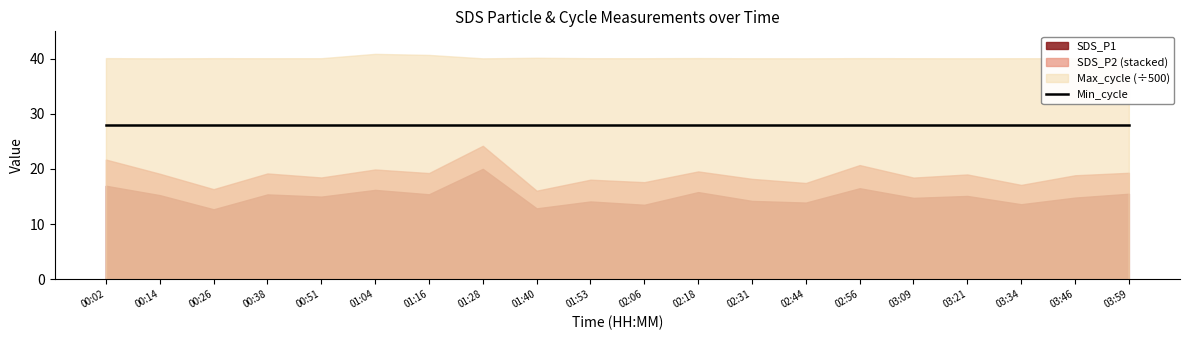

Reading left to right, what are all the values shown in this chart?

SDS_P1: 16.9	15.2	12.7	15.4	15.0	16.2	15.4	20.0	12.8	14.1	13.5	15.8	14.2	13.9	16.5	14.8	15.1	13.6	14.8	15.5
SDS_P2: 4.8	3.9	3.6	3.8	3.5	3.7	3.9	4.2	3.2	4.0	4.1	3.8	4.0	3.5	4.2	3.7	3.9	3.5	4.0	3.8
Min_cycle: 28.0	28.0	28.0	28.0	28.0	28.0	28.0	28.0	28.0	28.0	28.0	28.0	28.0	28.0	28.0	28.0	28.0	28.0	28.0	28.0
Max_cycle: 20056.0	20037.0	20052.0	20048.0	20049.0	20444.0	20348.0	20037.0	20088.0	20050.0	20048.0	20060.0	20045.0	20040.0	20055.0	20048.0	20042.0	20049.0	20044.0	20050.0